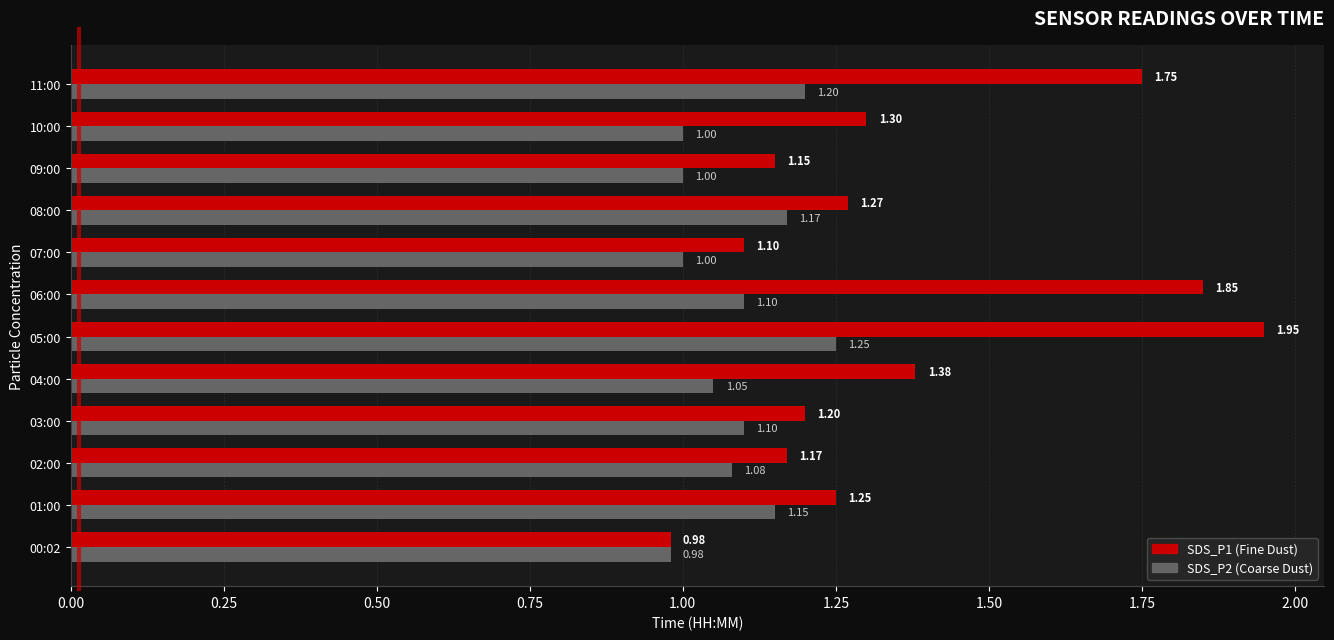

What is the total value across all series at 11:00?

3.0